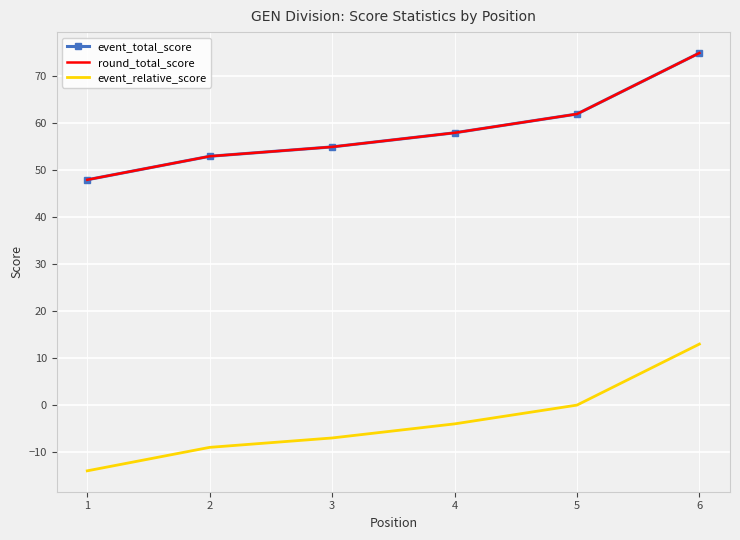

The value of event_total_score at 4 is 58. True or false?

True